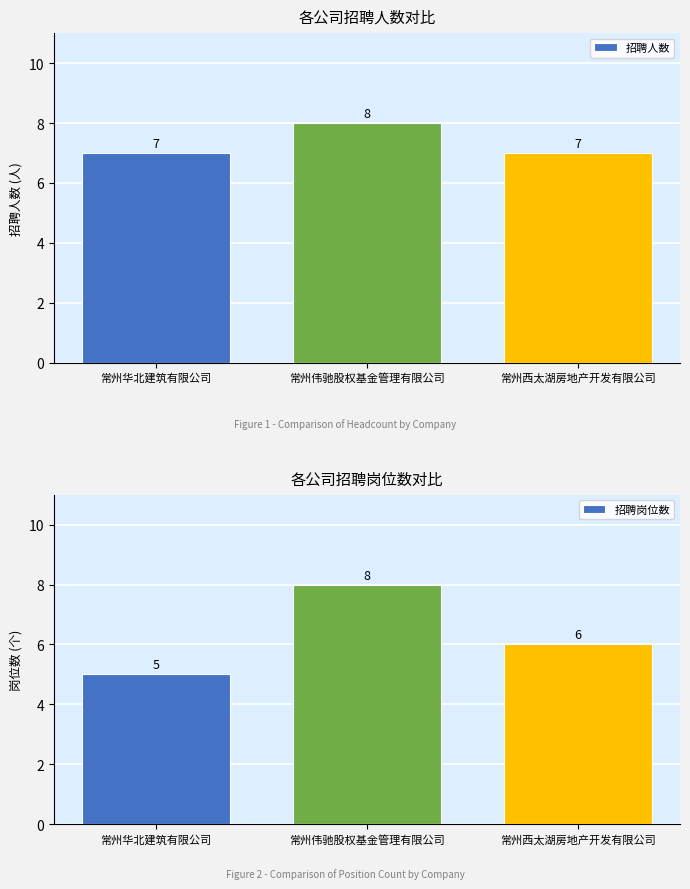

Reading left to right, extract all data points from this chart.

招聘人数: 7	8	7
招聘岗位数: 5	8	6